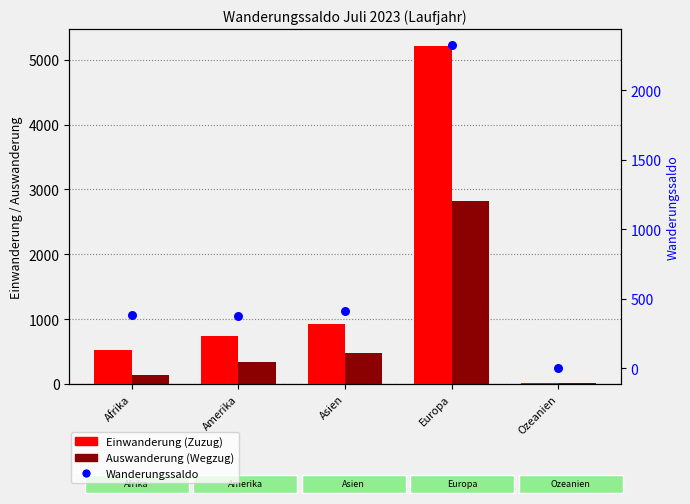

What are all the series names shown in the legend?

Einwanderung (Zuzug), Auswanderung (Wegzug), Wanderungssaldo